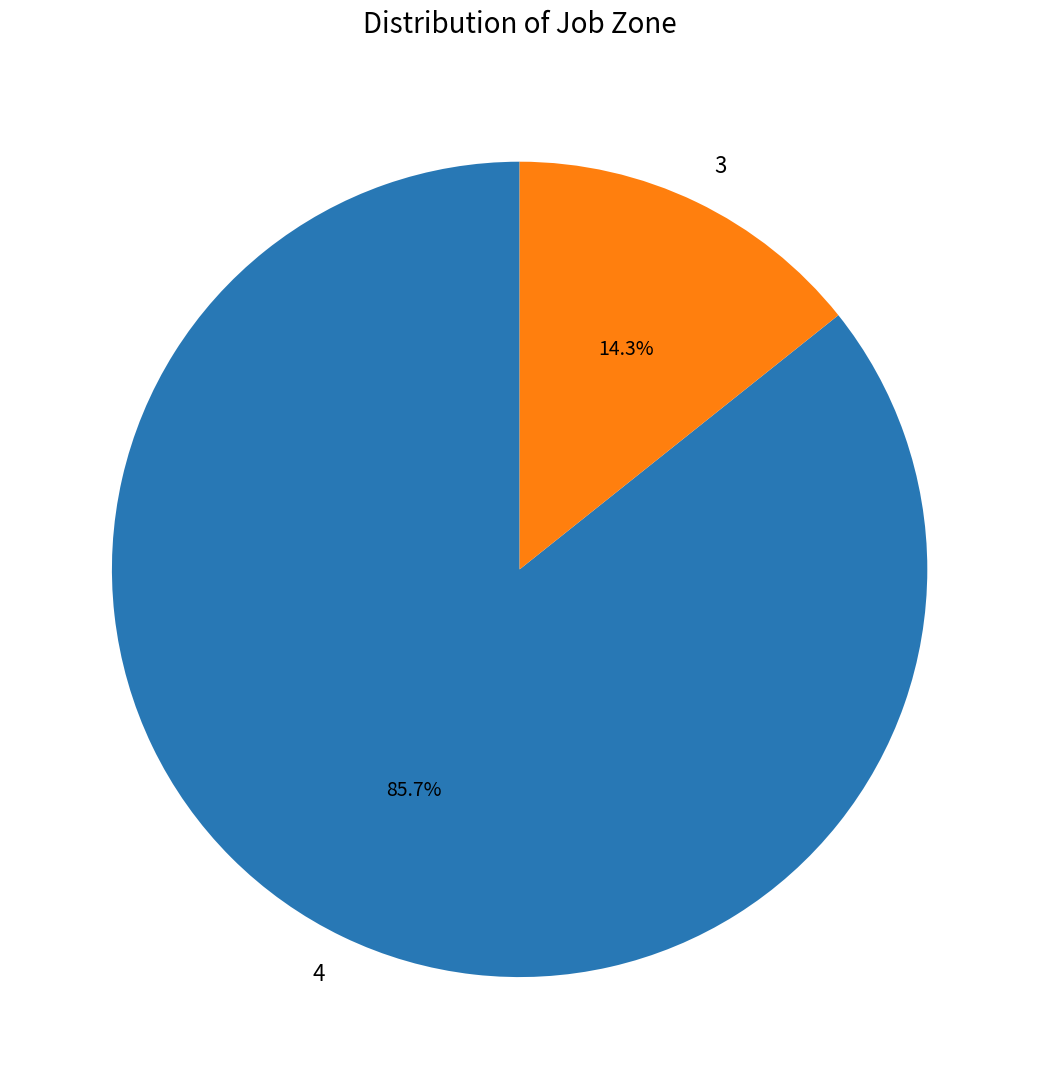

What is the largest slice in the pie chart?

4